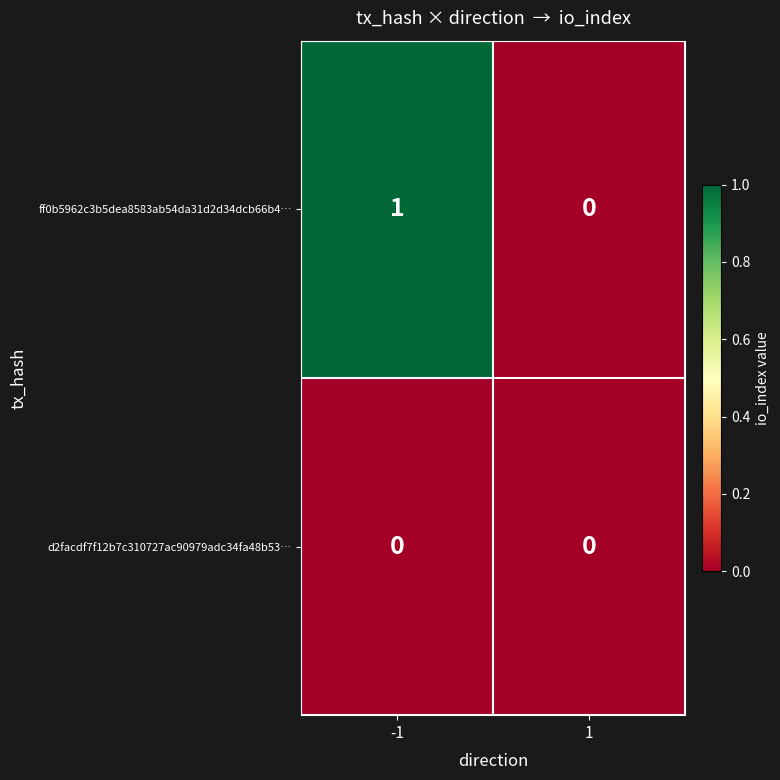

List the series in order of their peak value, highest first.

ff0b5962c3b5dea8583ab54da31d2d34dcb66b4…, d2facdf7f12b7c310727ac90979adc34fa48b53…